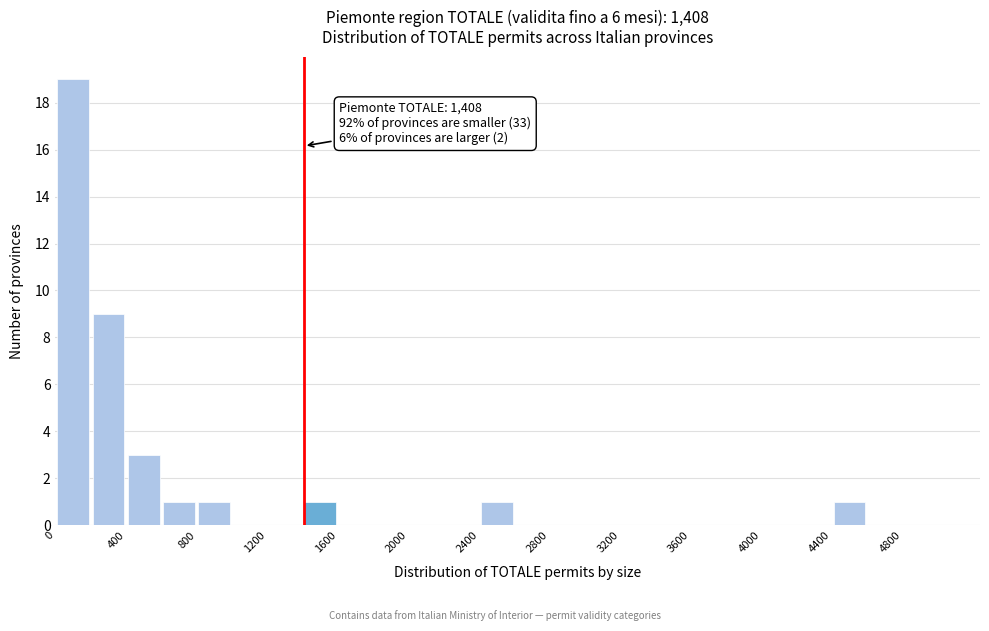

Over which range of the x-axis is the bar tallest?

0 to 200